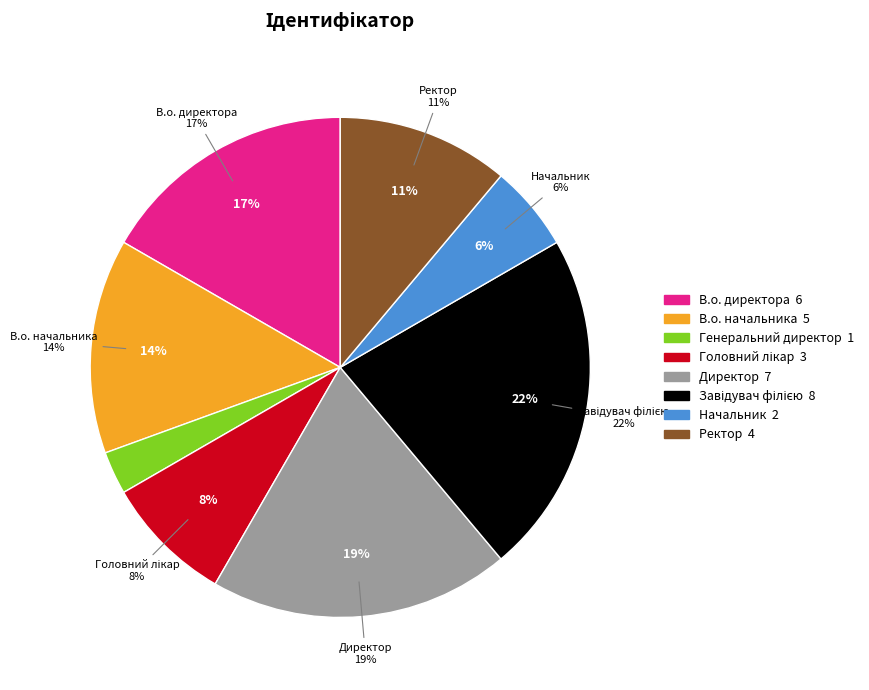

Which category has the smallest portion of the pie?

Генеральний директор